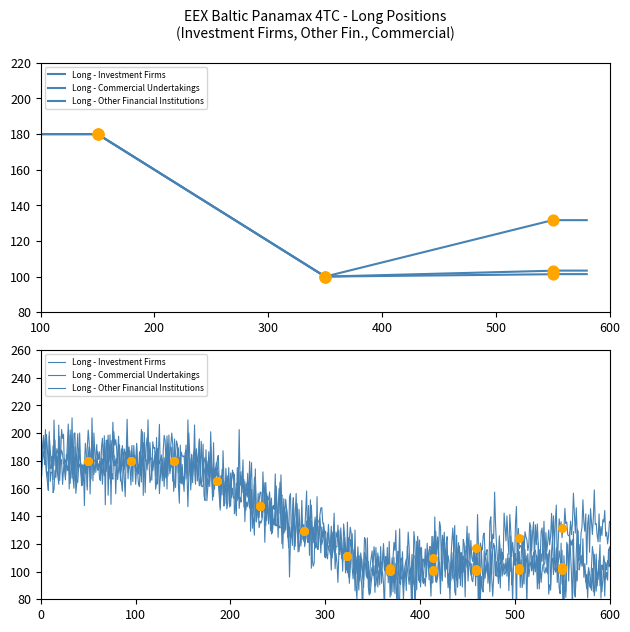

Is the value of Long - Commercial Undertakings at Change since Previous Report greater than the value of Long - Other Financial Institutions at Change since Previous Report?

No